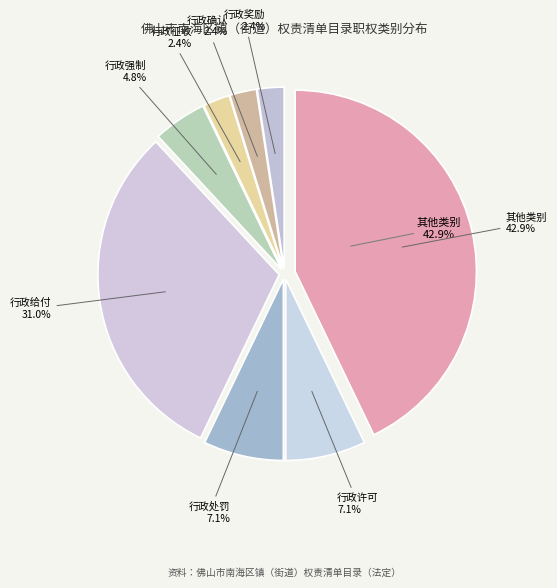

Approximately how many times larger is the value at 行政处罚 compared to 行政给付?

0.2